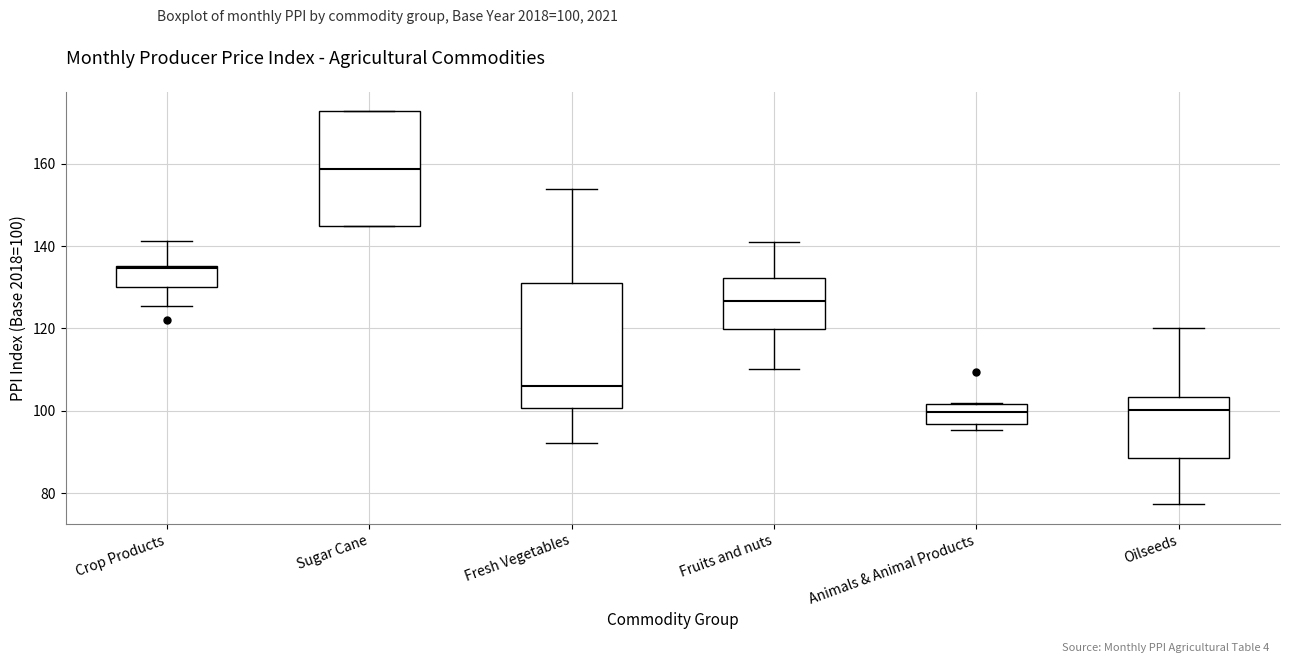

Which box has the highest median line?

Sugar Cane